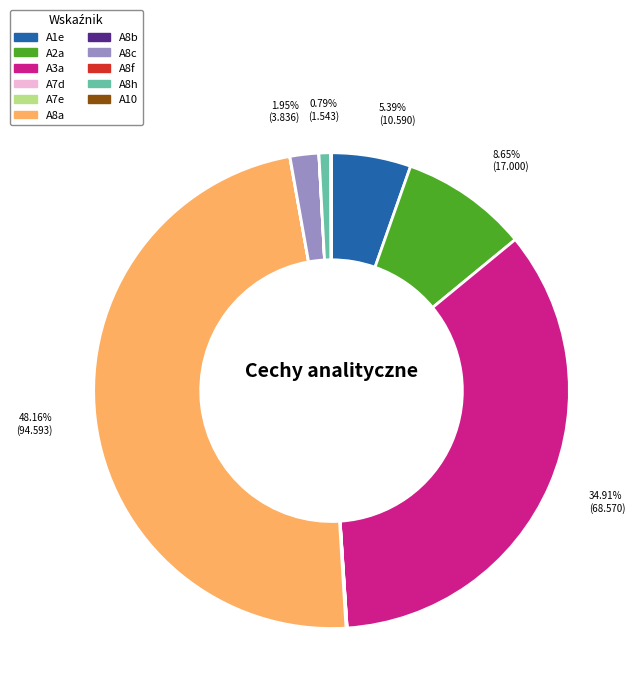

To the nearest percent, what is the difference between the A3a and A8a slice percentages?

13%